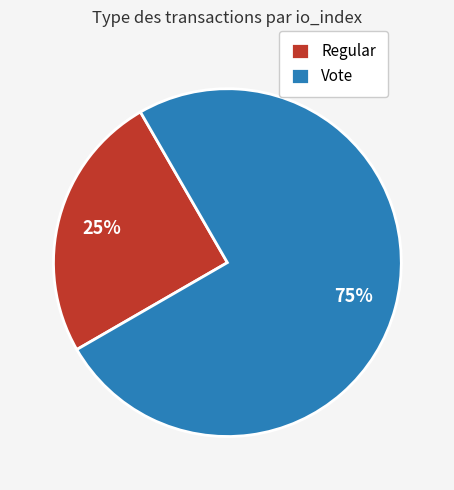

To the nearest percent, what is the difference between the Vote and Regular slice percentages?

50%